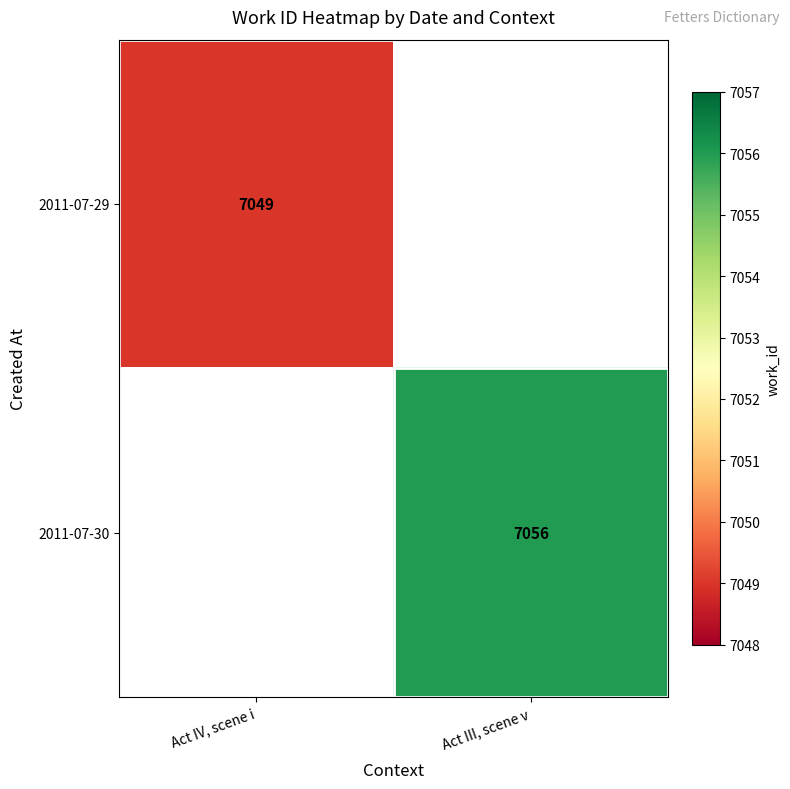

True or false: 2011-07-30 has a value of 7056 at Act III, scene v.

True